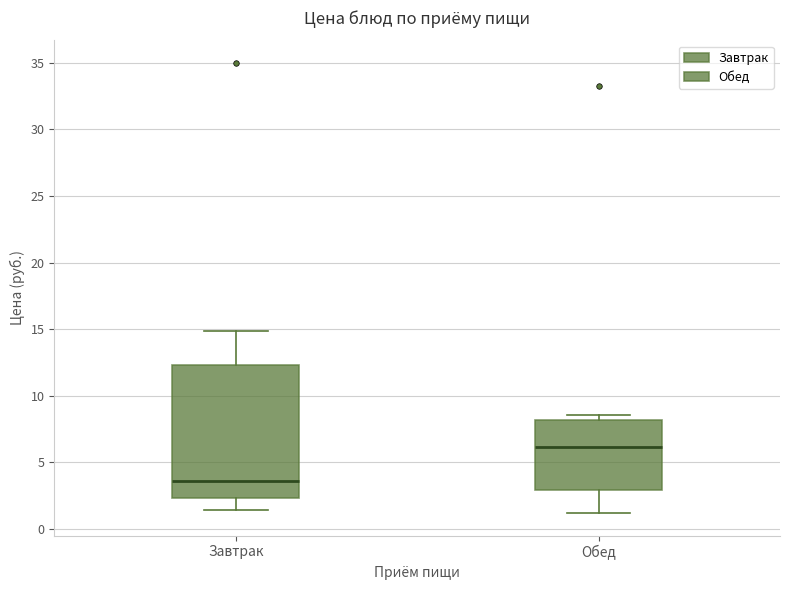

Reading left to right, read every box against the y-axis: the position of its median line, the range the box covers, and the ends of its whiskers. The values are not printed on the chart, so give them approximately, as read against the axis.

Завтрак: median 3.5, box 2.5 to 12.5, whiskers 1.5 to 15.0
Обед: median 6.0, box 3.0 to 8.0, whiskers 1.0 to 8.5